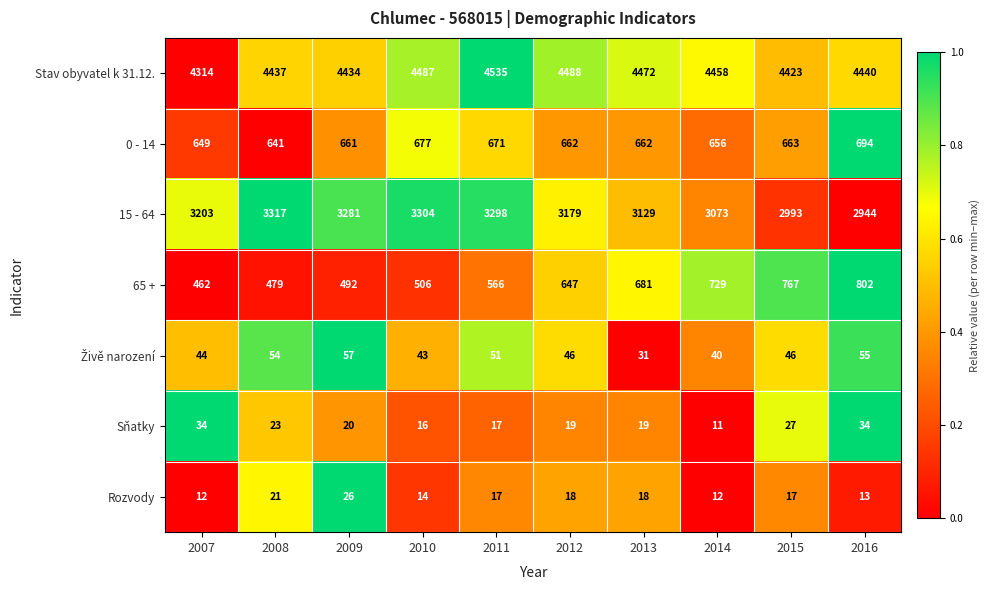

The 15 - 64 series shows 3317 at 2008. True or false?

True